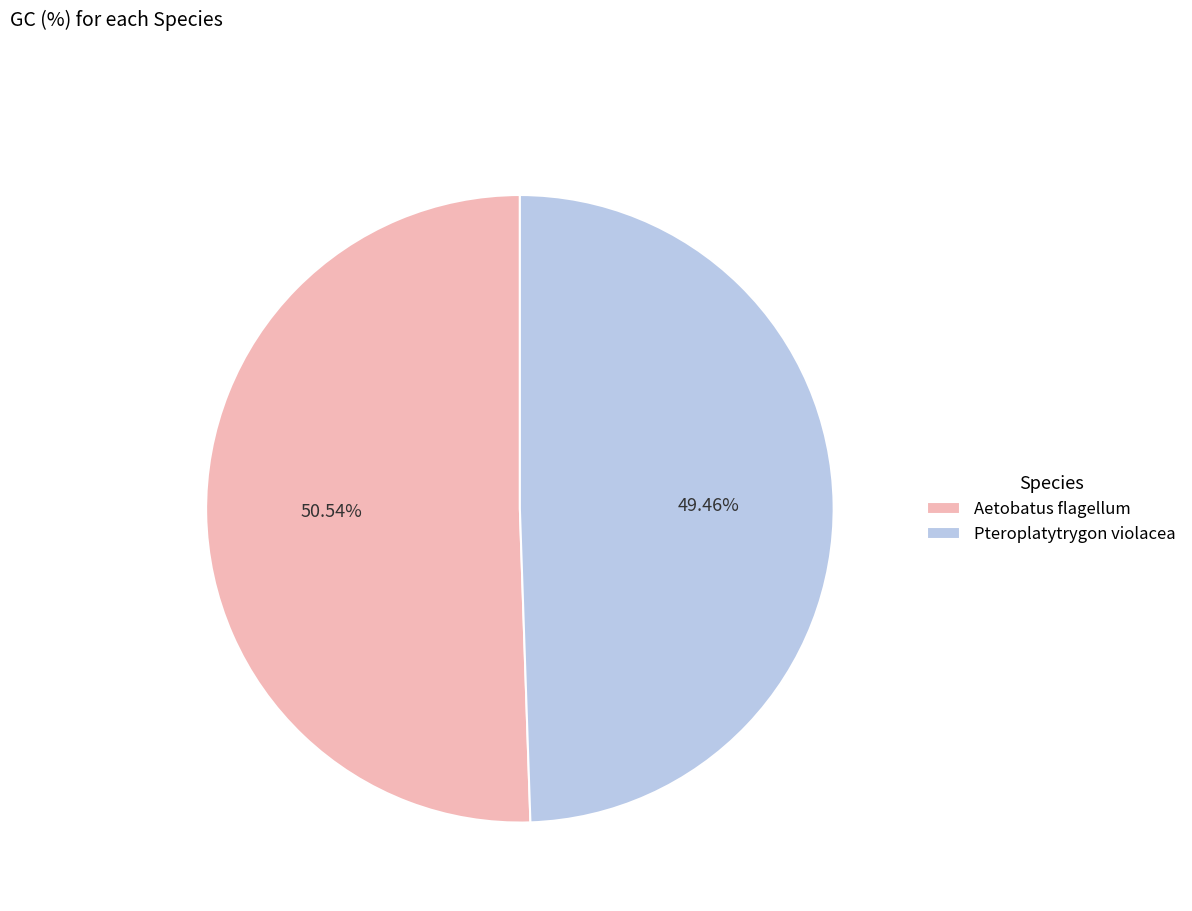

To the nearest percent, what percentage of the pie is Aetobatus flagellum?

51%